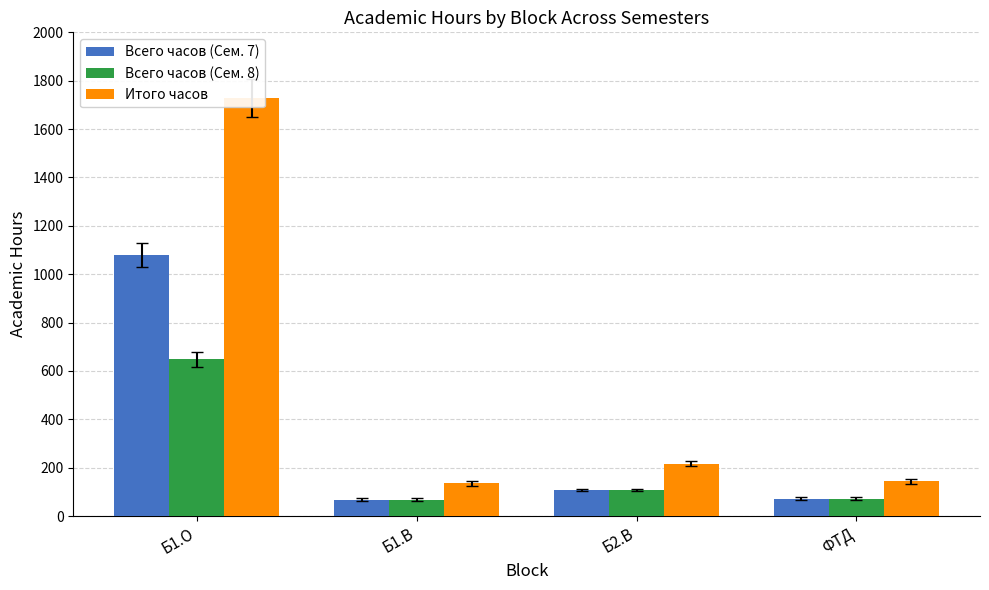

At which category does the chart reach its minimum across all series?

Б1.В